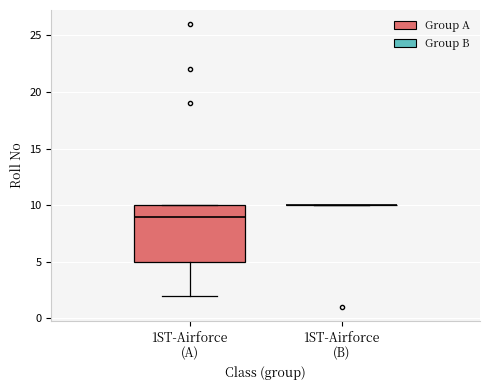

Reading left to right, transcribe this box plot: for each box, give where its median line is, the range the box spans, and where its two whiskers end, as read against the y-axis. The values are not printed on the chart, so give them approximately, as read against the axis.

1ST-Airforce (A): median 9, box 5 to 10, whiskers 2 to 10
1ST-Airforce (B): box collapsed to a line at 10, whiskers 10 to 10